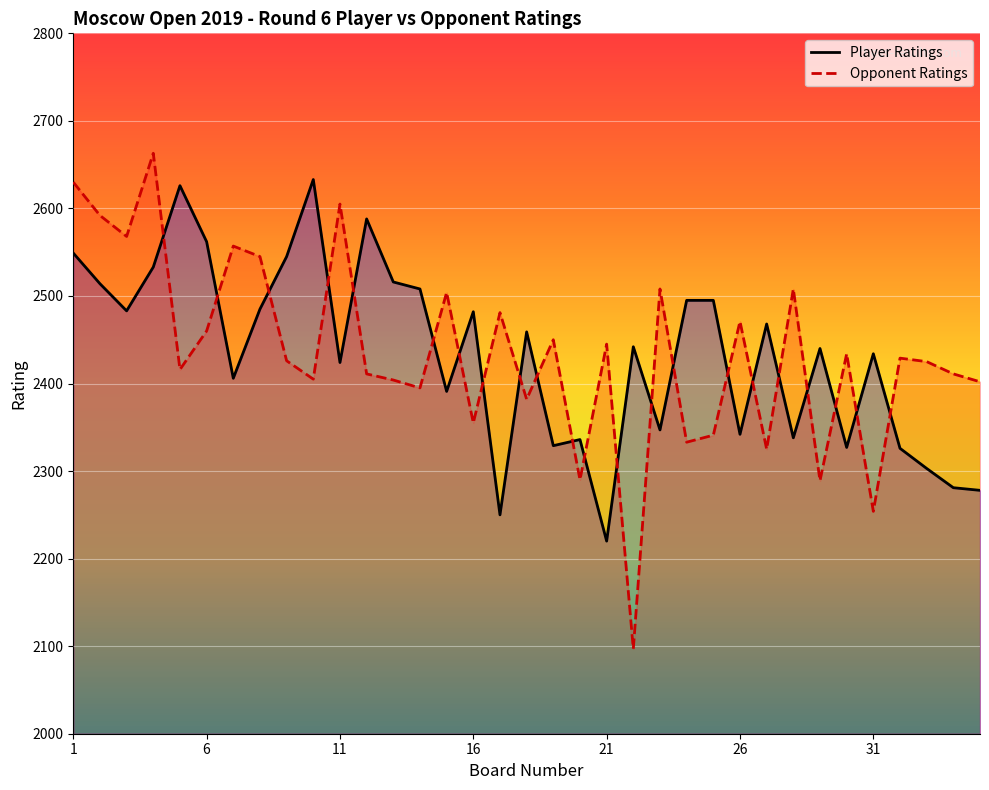

The value of Opponent Ratings at 18 is 3748. True or false?

False